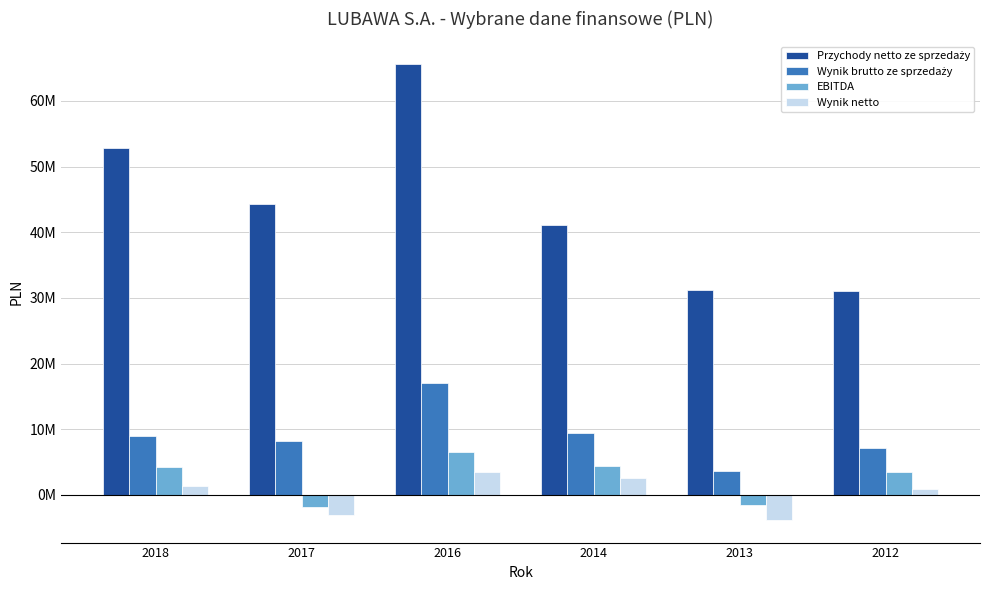

Rank the series at 2012 from highest to lowest value.

Przychody netto ze sprzedaży, Wynik brutto ze sprzedaży, EBITDA, Wynik netto